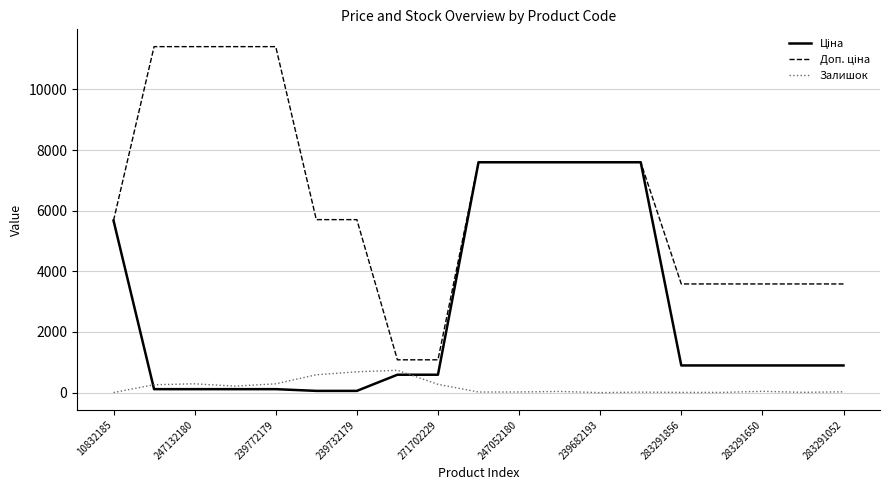

What is the greatest value displayed?

11410.0